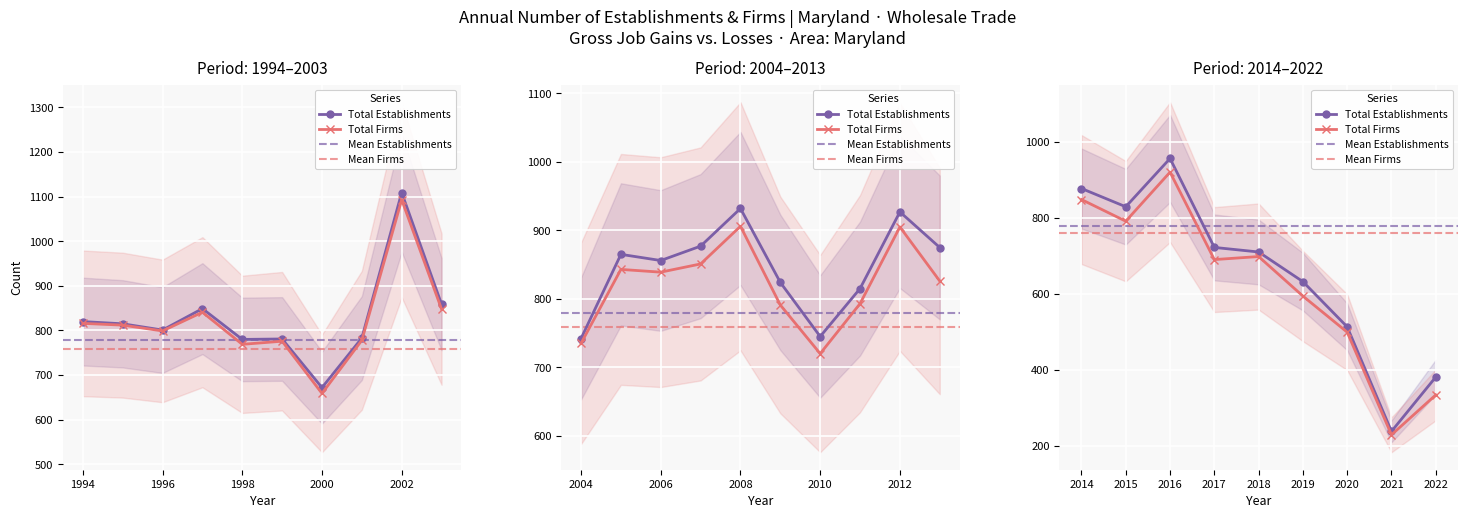

What is the sum of the Total Firms values at 2016 and 2001?

1698